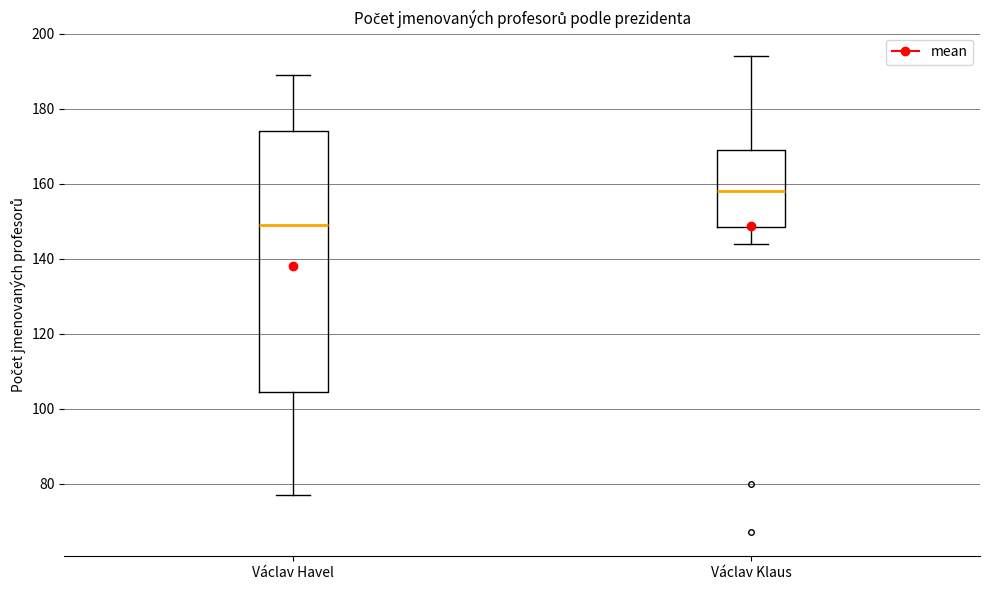

Which box is the tallest, from its lower edge to its upper edge?

Václav Havel